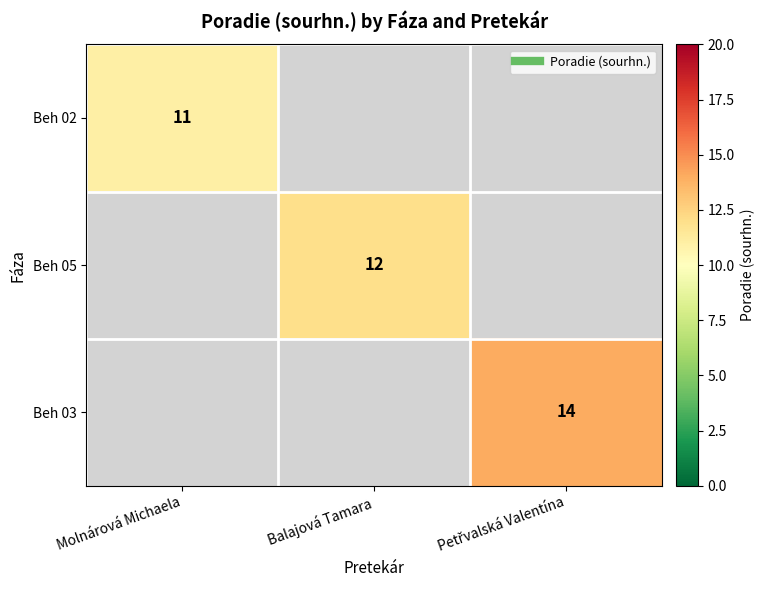

Where is Beh 02 nearest to the value 11?

Molnárová Michaela